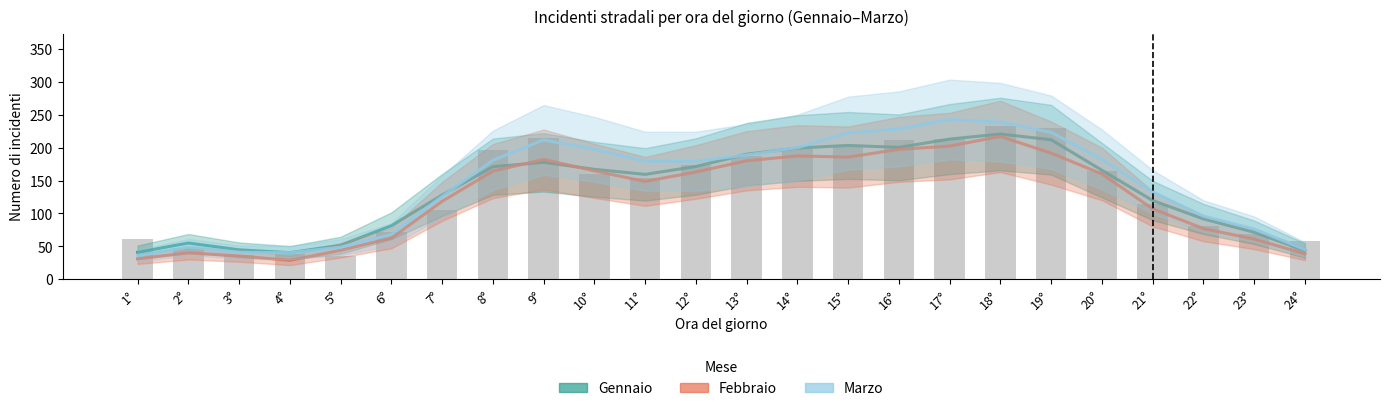

Is the value of Gennaio at 23° greater than the value of Febbraio at 18°?

No